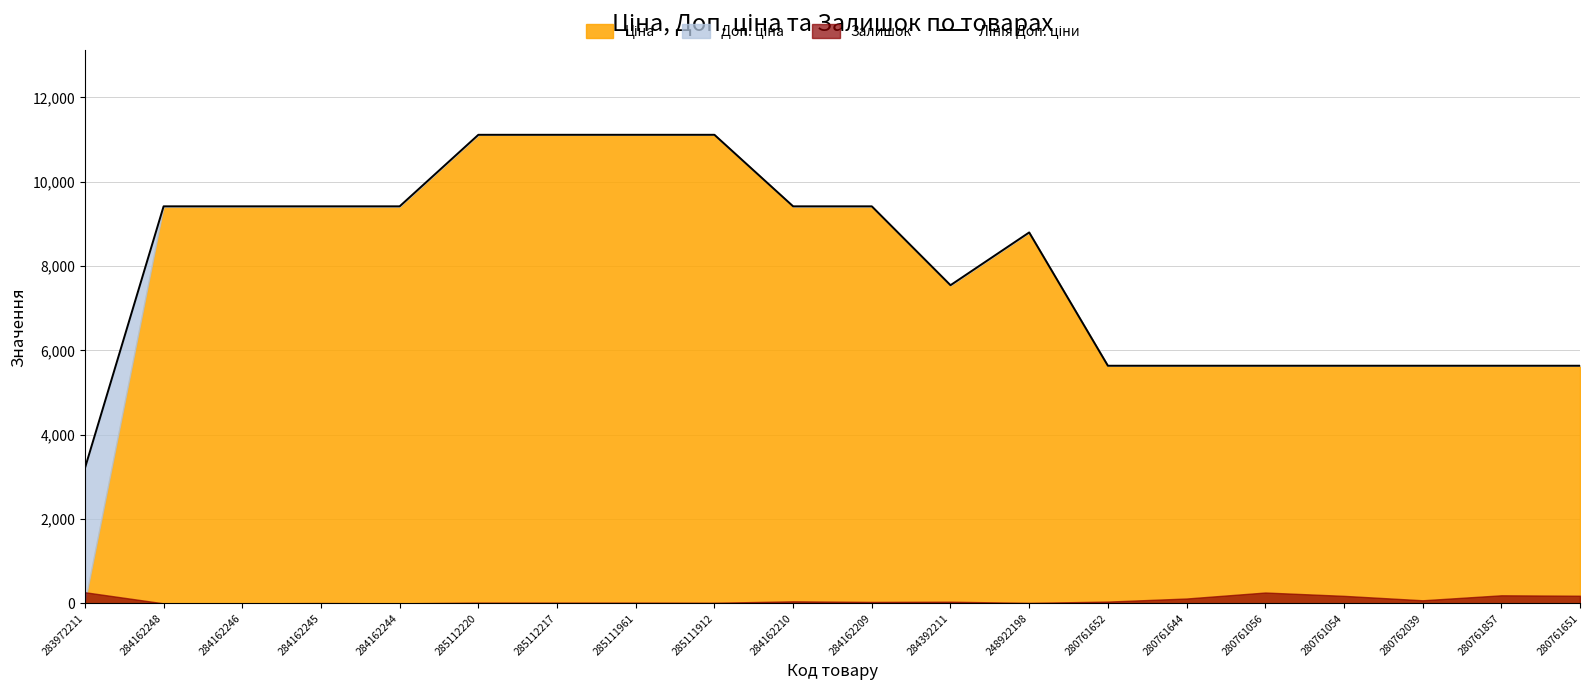

What is the label of the 17th point from the left?

280761054